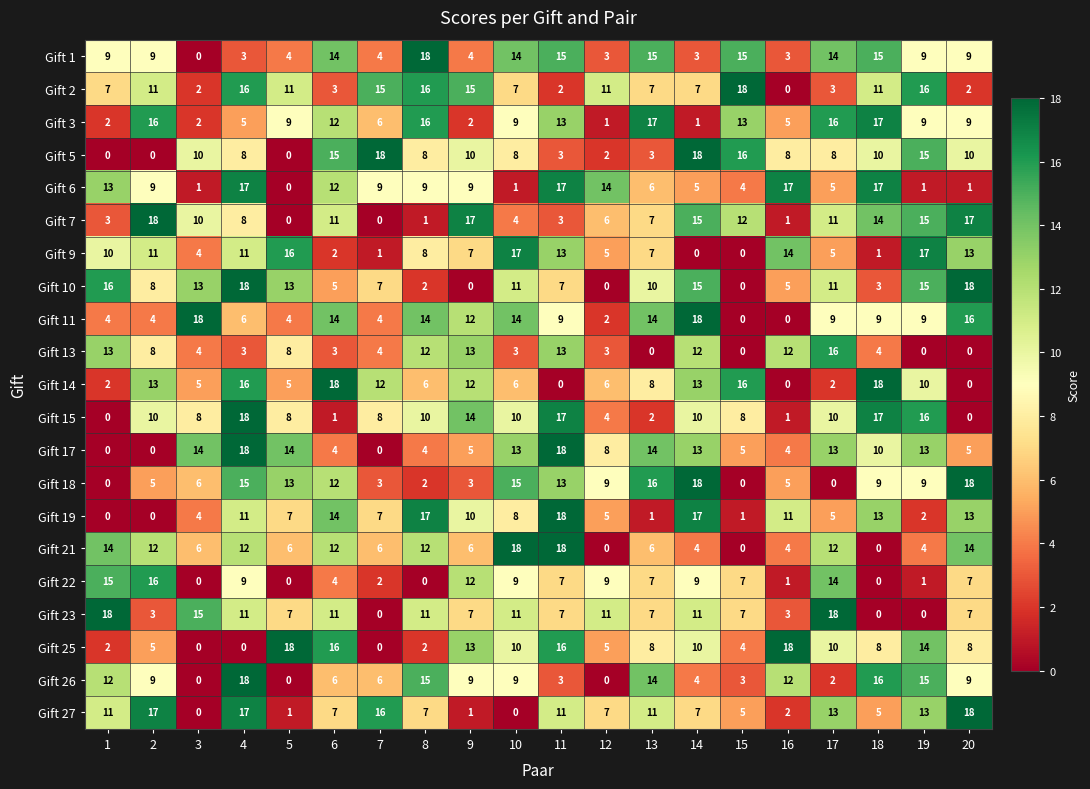

At which category is the sum across all series the highest?

4